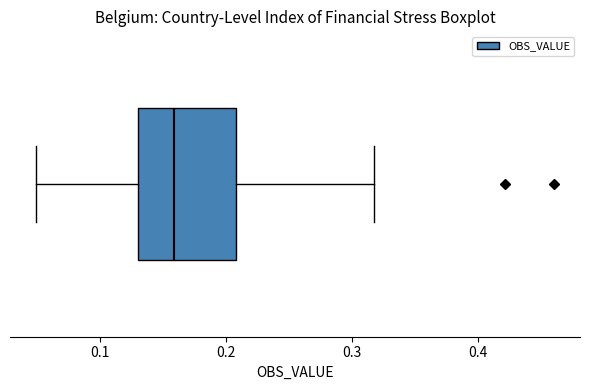

Transcribe this box plot: give where the median line is, the range the box spans, and where the two whiskers end, as read against the x-axis. The values are not printed on the chart, so give them approximately, as read against the axis.

median 0.16, box 0.13 to 0.21, whiskers 0.05 to 0.32